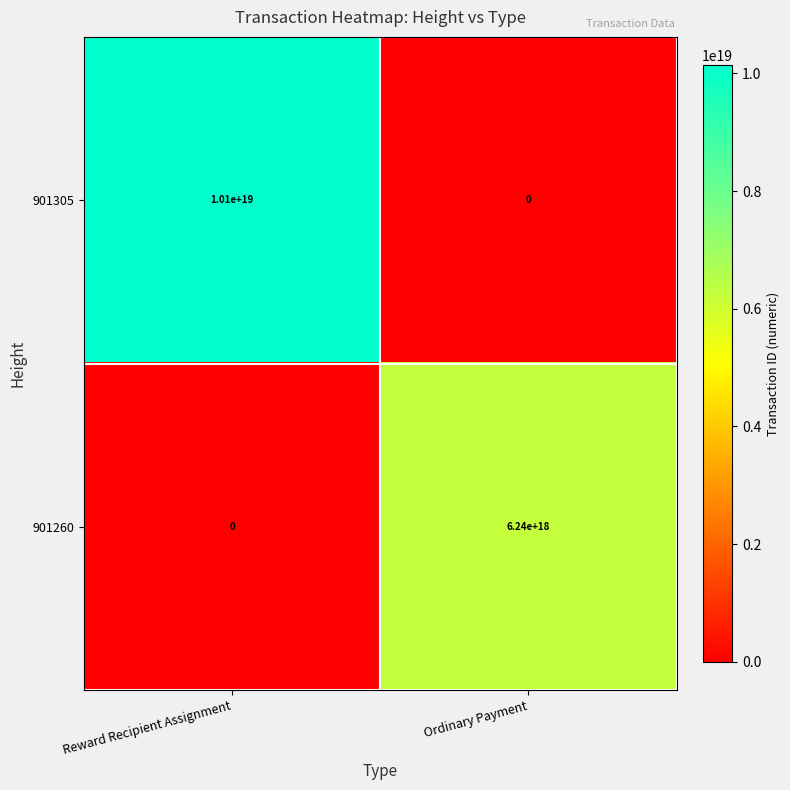

Which series has the largest total across all categories?

901305